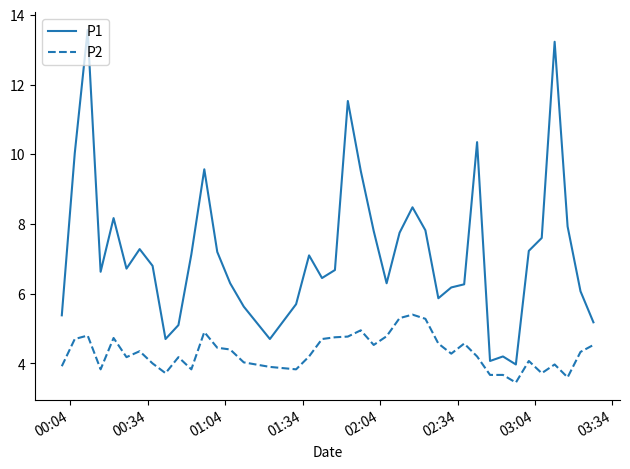

What is the sum of all P2 values?

173.0